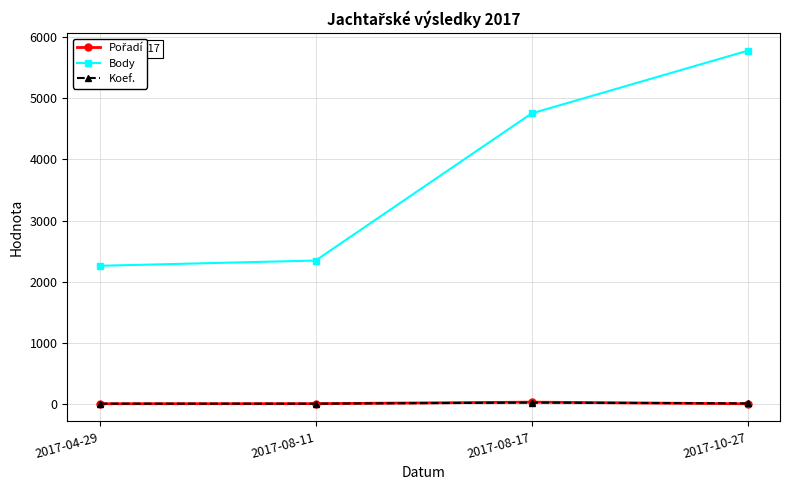

What is the difference between the second highest and minimum values in the Koef. series?

5